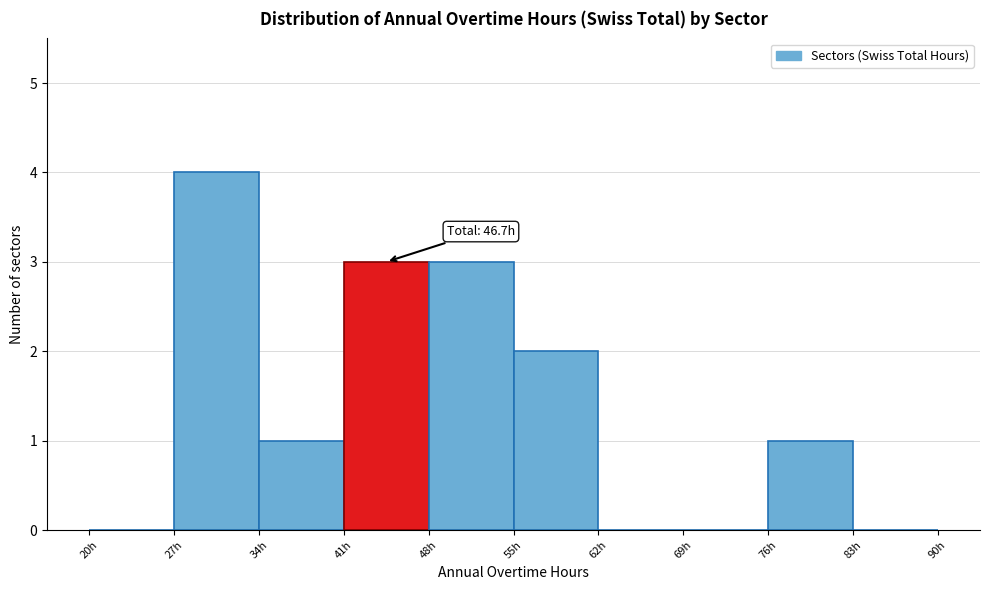

Over which range of the x-axis is the bar tallest?

27 to 34